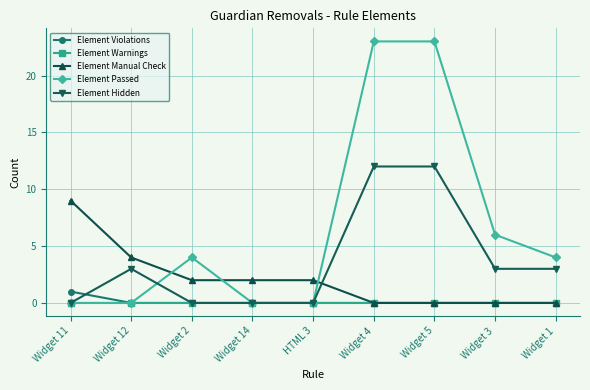

What is the difference between the maximum and minimum values in the Element Violations series?

1